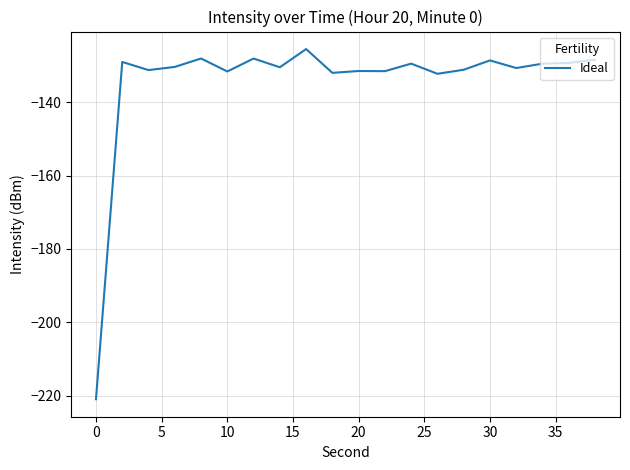

What is the greatest value displayed?

-125.4